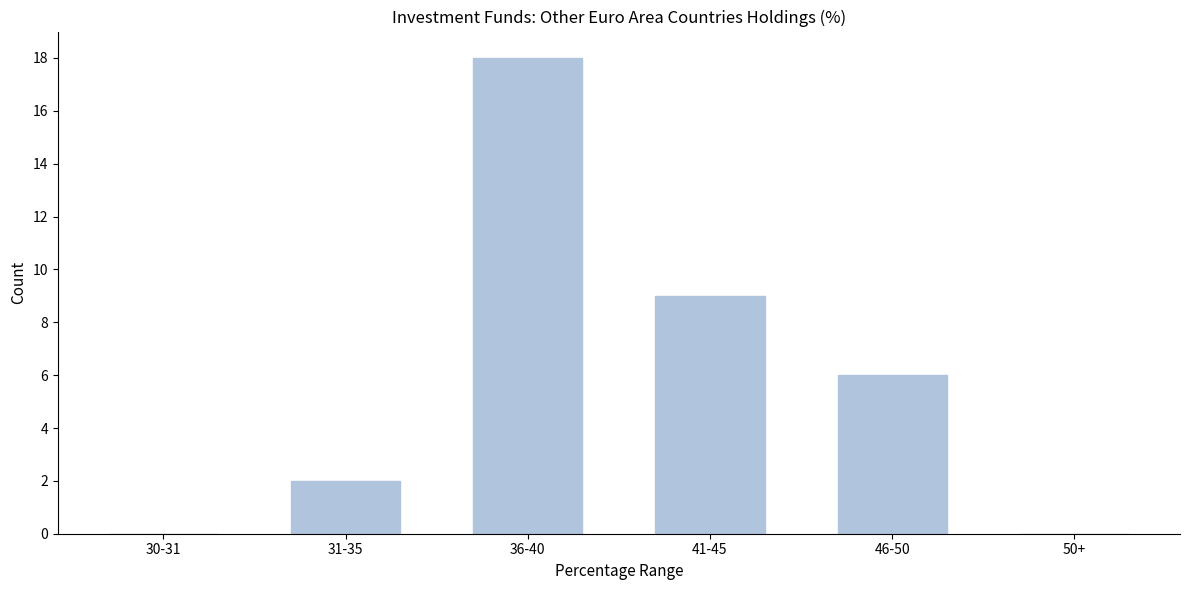

Reading left to right, what are all the values shown in this chart?

30-31=0	31-35=2	36-40=18	41-45=9	46-50=6	50+=0